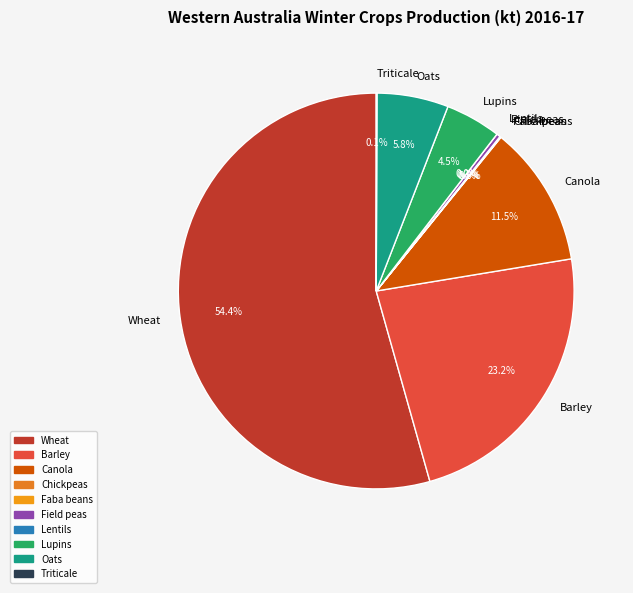

Rank the categories by value from lowest to highest.

Lentils, Chickpeas, Triticale, Faba beans, Field peas, Lupins, Oats, Canola, Barley, Wheat